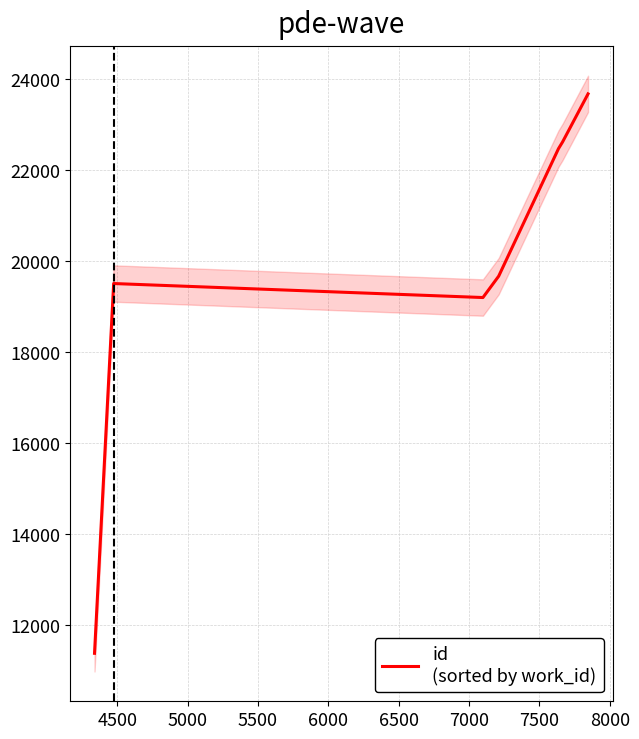

How many data points are less than 19673?

4